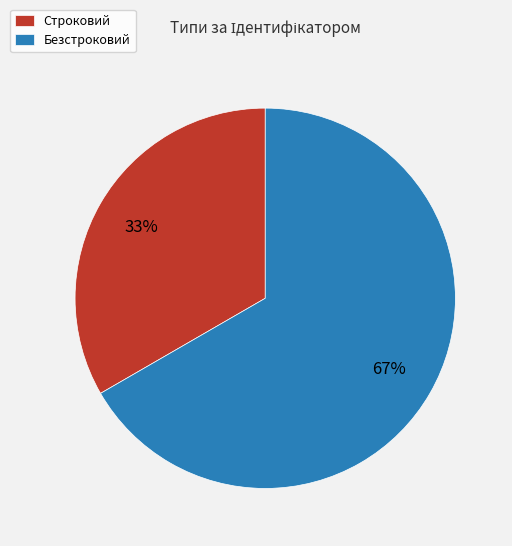

Which has a higher value, Строковий or Безстроковий?

Безстроковий